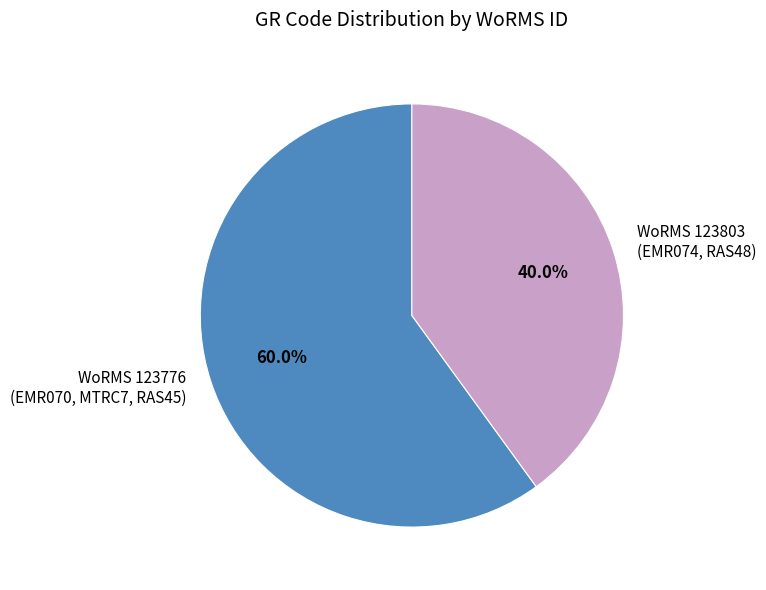

How many segments does this pie chart have?

2